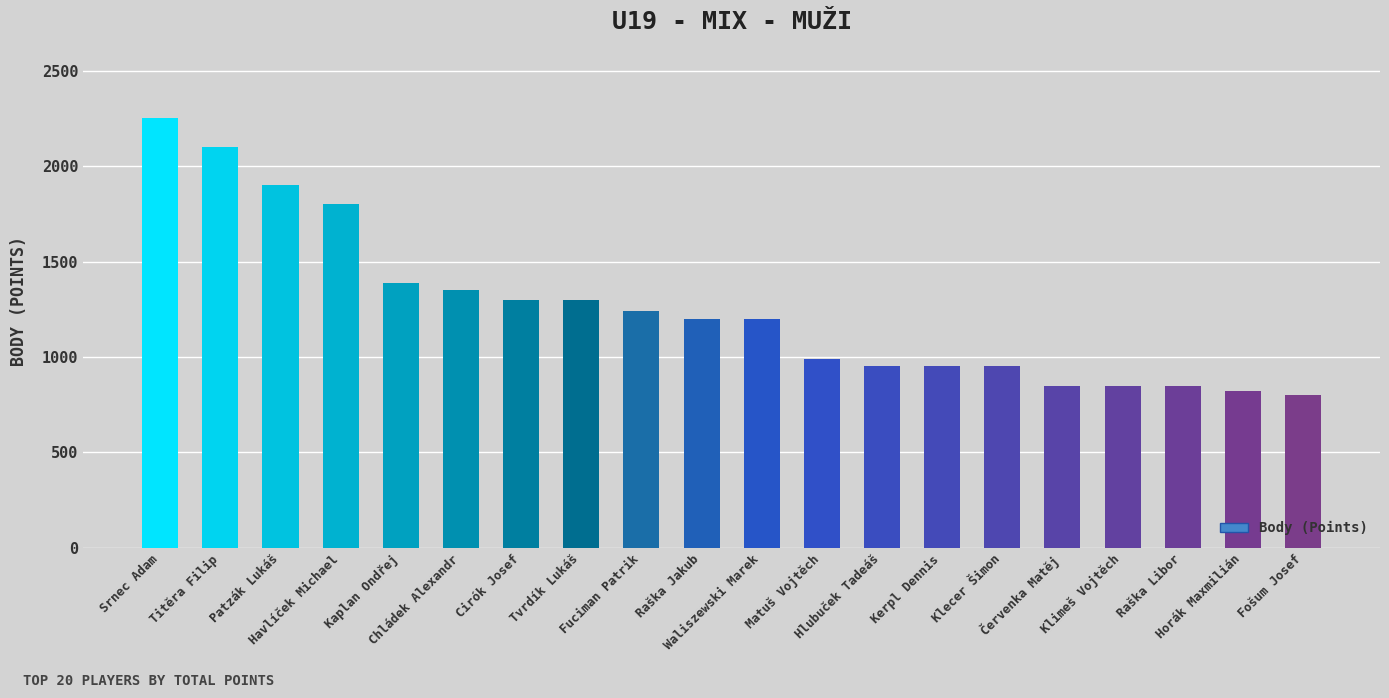

Reading left to right, list all the values displayed in this chart.

2250	2100	1900	1800	1390	1350	1300	1300	1240	1200	1200	990	950	950	950	850	850	850	820	800